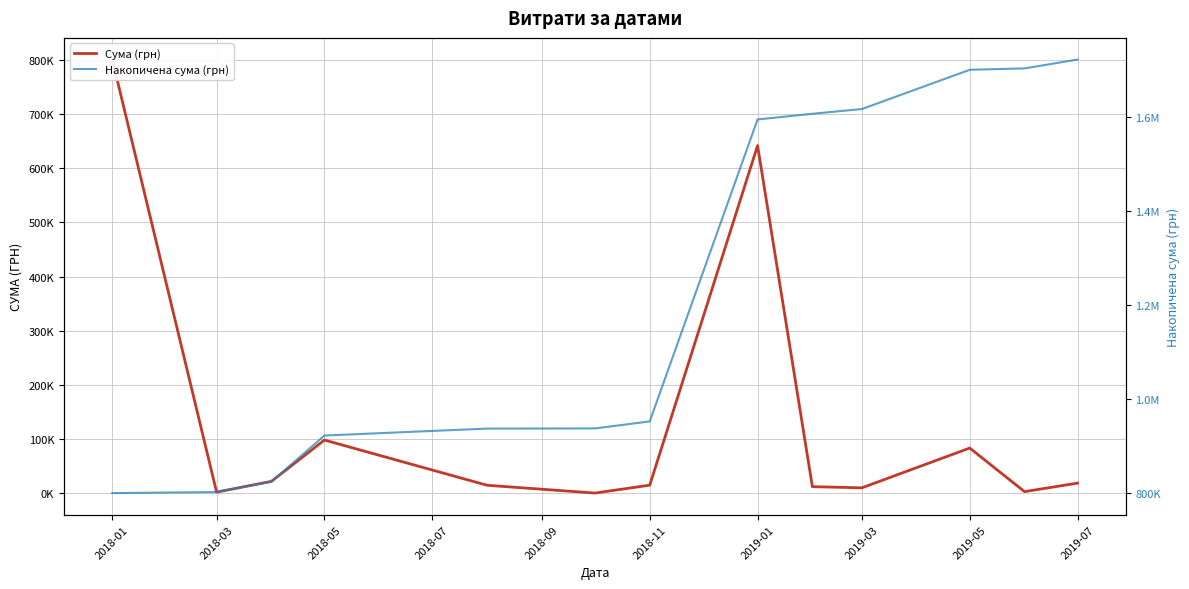

Count the number of categories in the chart.

13